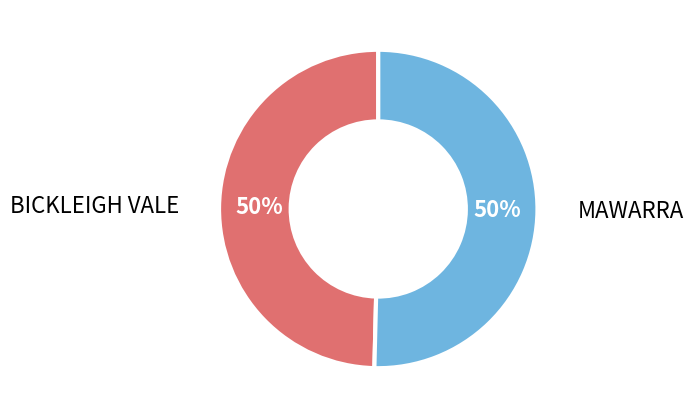

What is the ratio of the value at BICKLEIGH VALE to the value at MAWARRA?

1.0